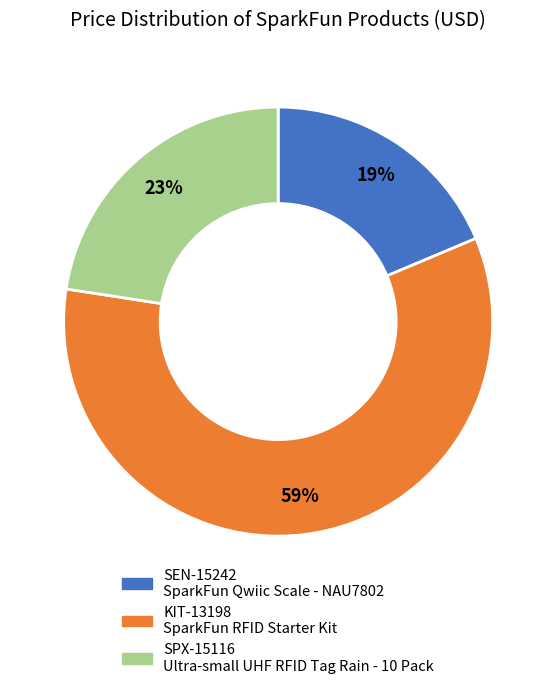

The SPX-15116 slice represents 23% of the pie. True or false?

True